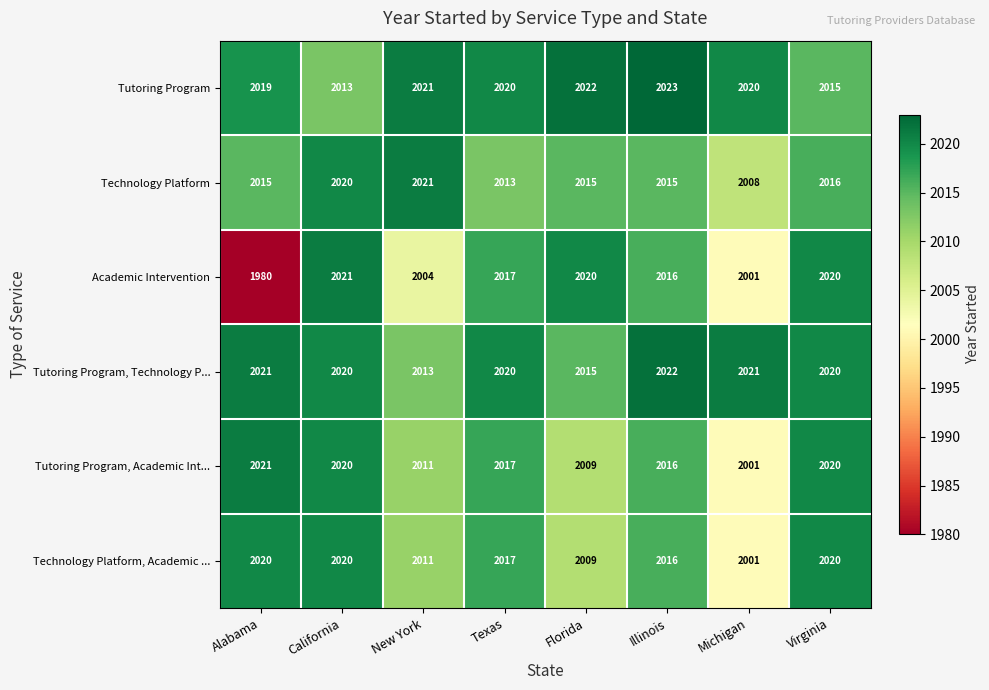

True or false: Technology Platform has a value of 2015 at Illinois.

True